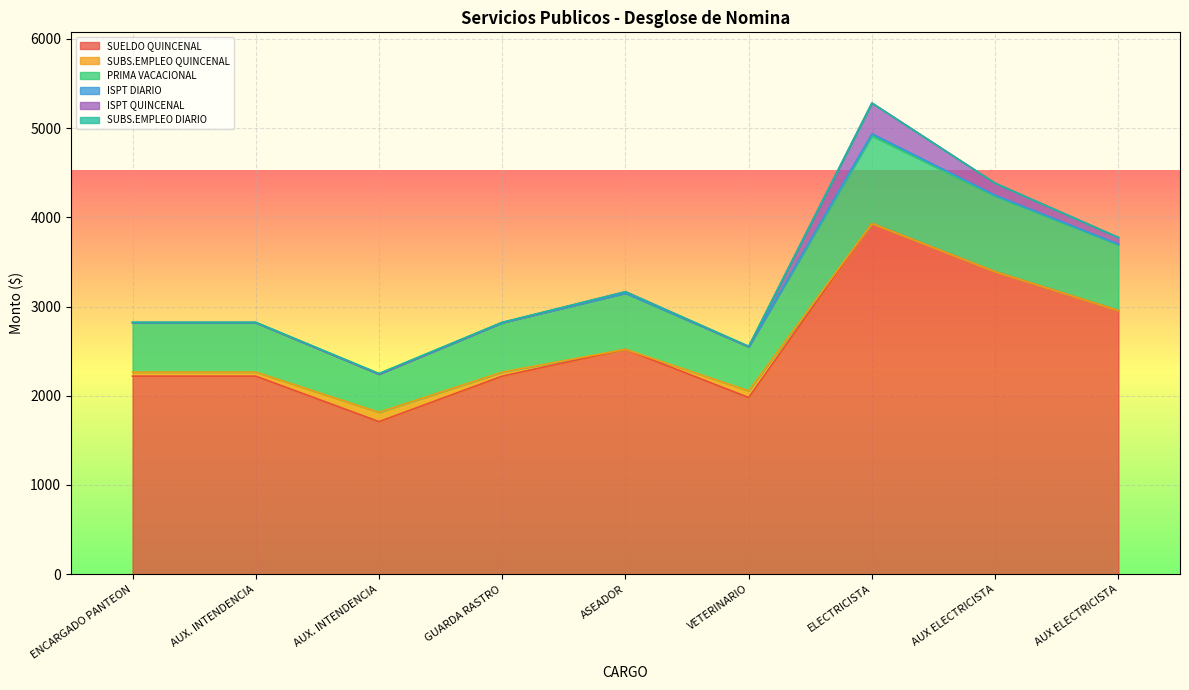

Reading left to right, what are all the values shown in this chart?

SUELDO QUINCENAL: ENCARGADO PANTEON=2220	AUX. INTENDENCIA=2220	AUX. INTENDENCIA=1710	GUARDA RASTRO=2220	ASEADOR=2520	VETERINARIO=1980	ELECTRICISTA=3930	AUX ELECTRICISTA=3390	AUX ELECTRICISTA=2955
SUBS.EMPLEO QUINCENAL: ENCARGADO PANTEON=45	AUX. INTENDENCIA=45	AUX. INTENDENCIA=105	GUARDA RASTRO=45	ASEADOR=0	VETERINARIO=75	ELECTRICISTA=0	AUX ELECTRICISTA=0	AUX ELECTRICISTA=0
PRIMA VACACIONAL: ENCARGADO PANTEON=555	AUX. INTENDENCIA=555	AUX. INTENDENCIA=428	GUARDA RASTRO=555	ASEADOR=630	VETERINARIO=495	ELECTRICISTA=983	AUX ELECTRICISTA=848	AUX ELECTRICISTA=739
ISPT DIARIO: ENCARGADO PANTEON=0	AUX. INTENDENCIA=0	AUX. INTENDENCIA=0	GUARDA RASTRO=0	ASEADOR=1	VETERINARIO=0	ELECTRICISTA=23	AUX ELECTRICISTA=9	AUX ELECTRICISTA=5
ISPT QUINCENAL: ENCARGADO PANTEON=0	AUX. INTENDENCIA=0	AUX. INTENDENCIA=0	GUARDA RASTRO=0	ASEADOR=15	VETERINARIO=0	ELECTRICISTA=345	AUX ELECTRICISTA=135	AUX ELECTRICISTA=75
SUBS.EMPLEO DIARIO: ENCARGADO PANTEON=3	AUX. INTENDENCIA=3	AUX. INTENDENCIA=7	GUARDA RASTRO=3	ASEADOR=0	VETERINARIO=5	ELECTRICISTA=0	AUX ELECTRICISTA=0	AUX ELECTRICISTA=0